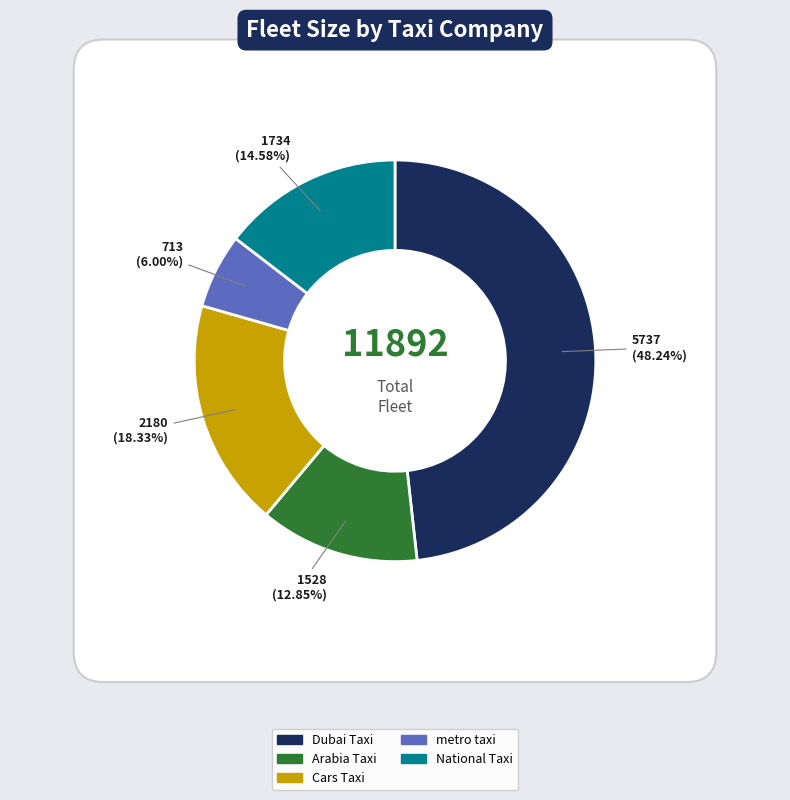

To the nearest percent, what is the average slice percentage?

20%